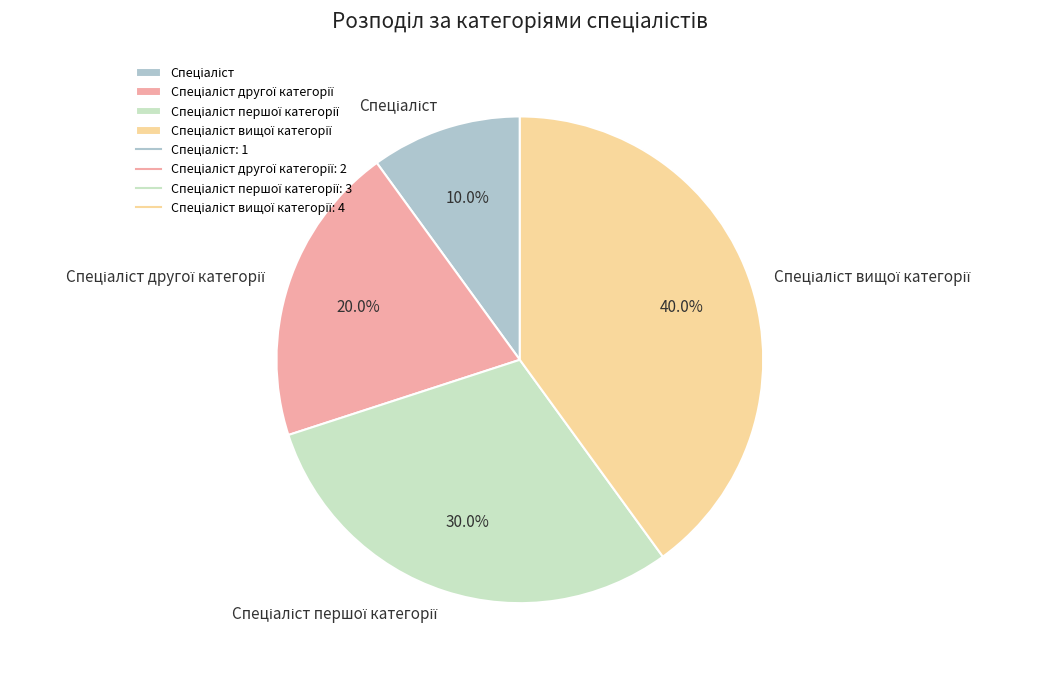

Is there a majority slice in this chart?

No